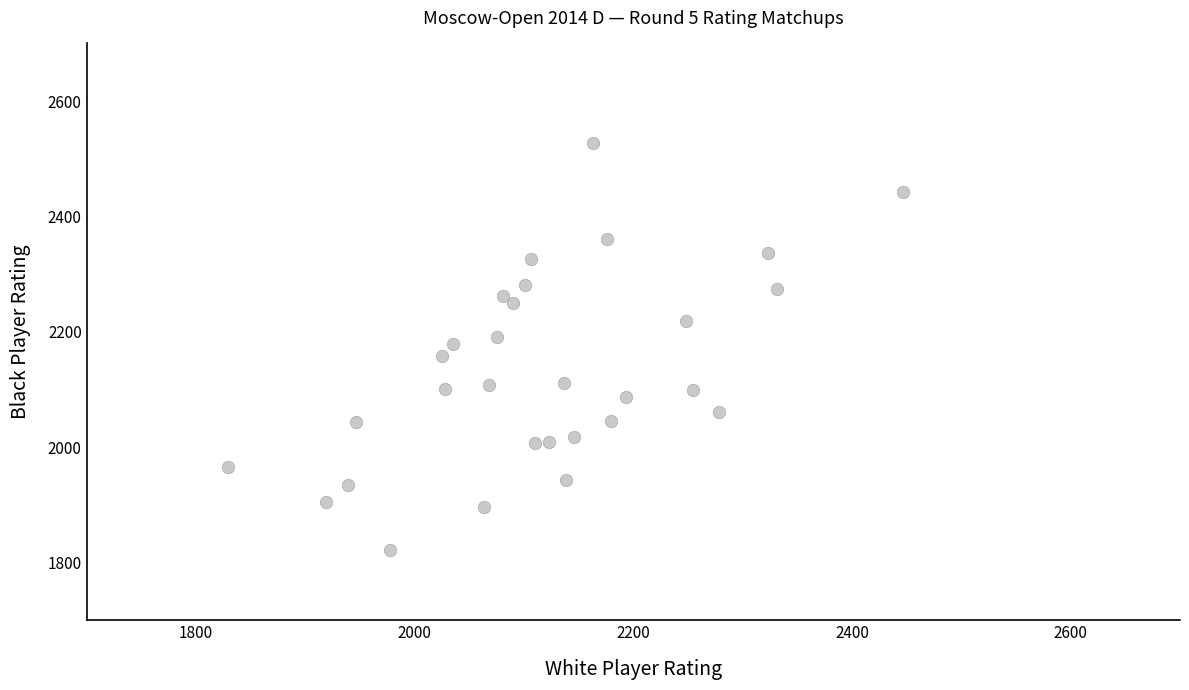

What is the range of Y values (max minus min)?

706